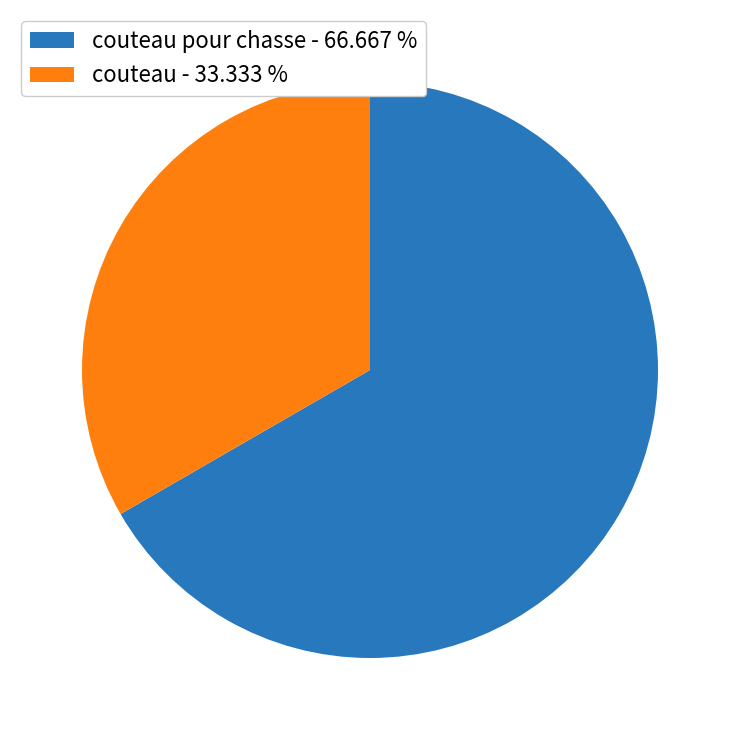

Rank the categories by value from highest to lowest.

couteau pour chasse - 66.667 %, couteau - 33.333 %